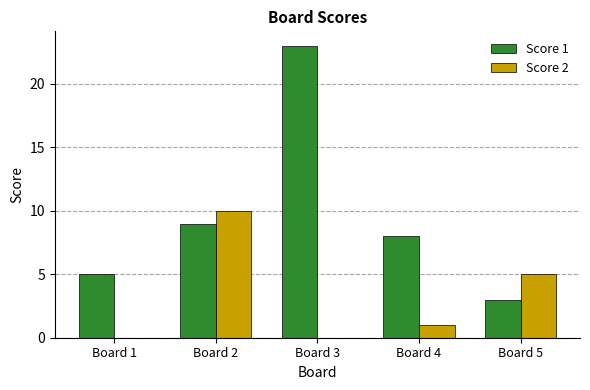

Which label corresponds to the largest value in the chart?

Board 3